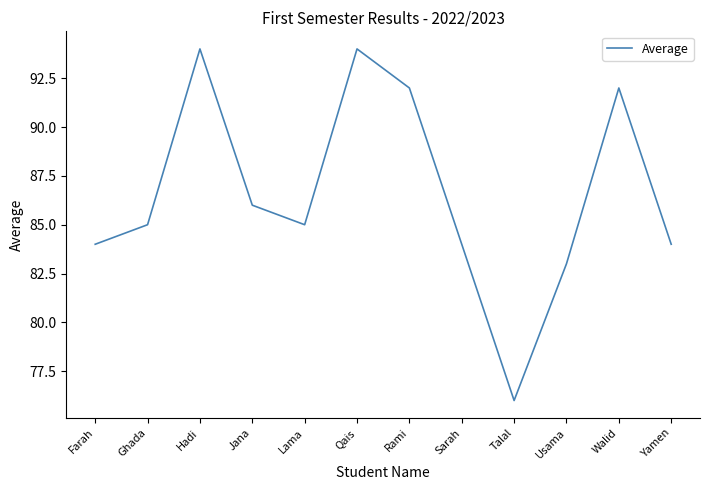

The chart shows a value of 58 at Walid. True or false?

False